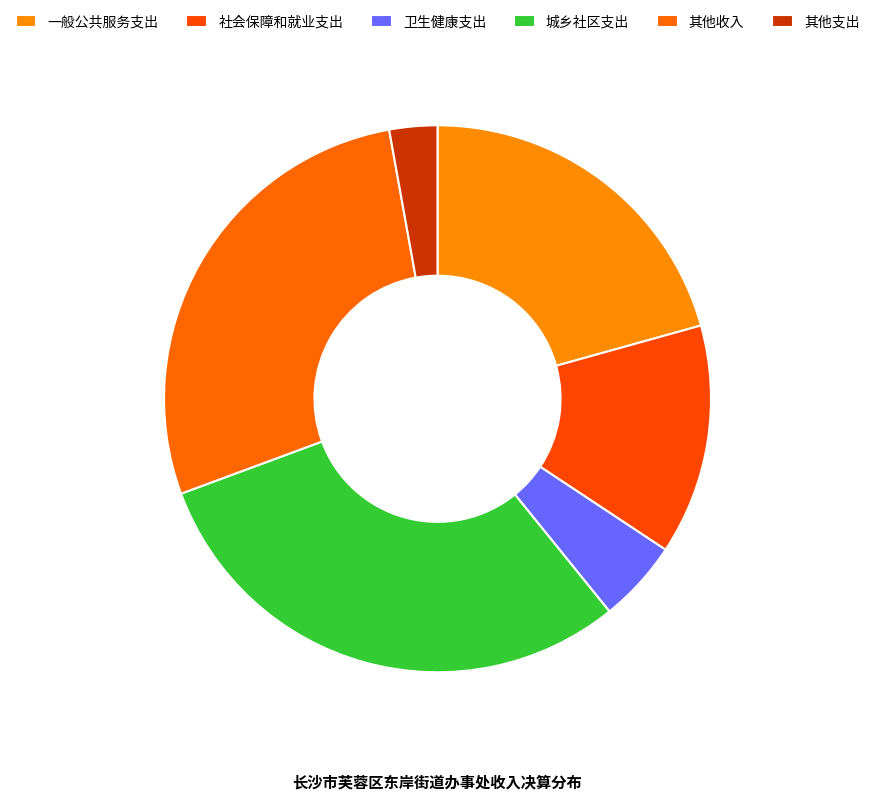

Is the sum of 卫生健康支出 and 城乡社区支出 greater than half?

No